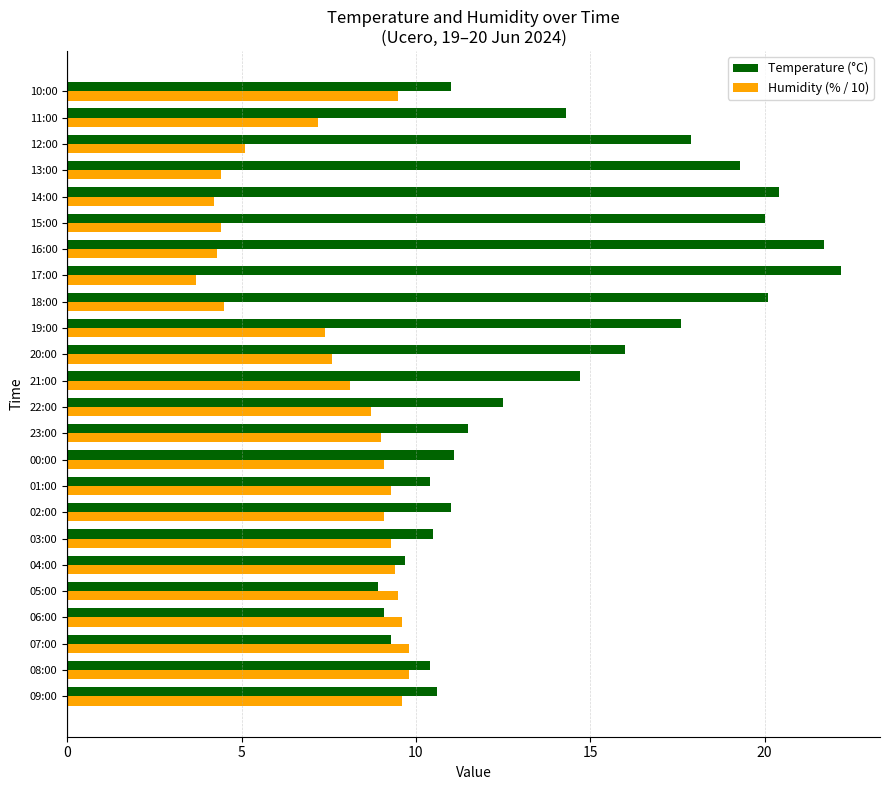

Which series has the largest total across all categories?

Temperature (°C)